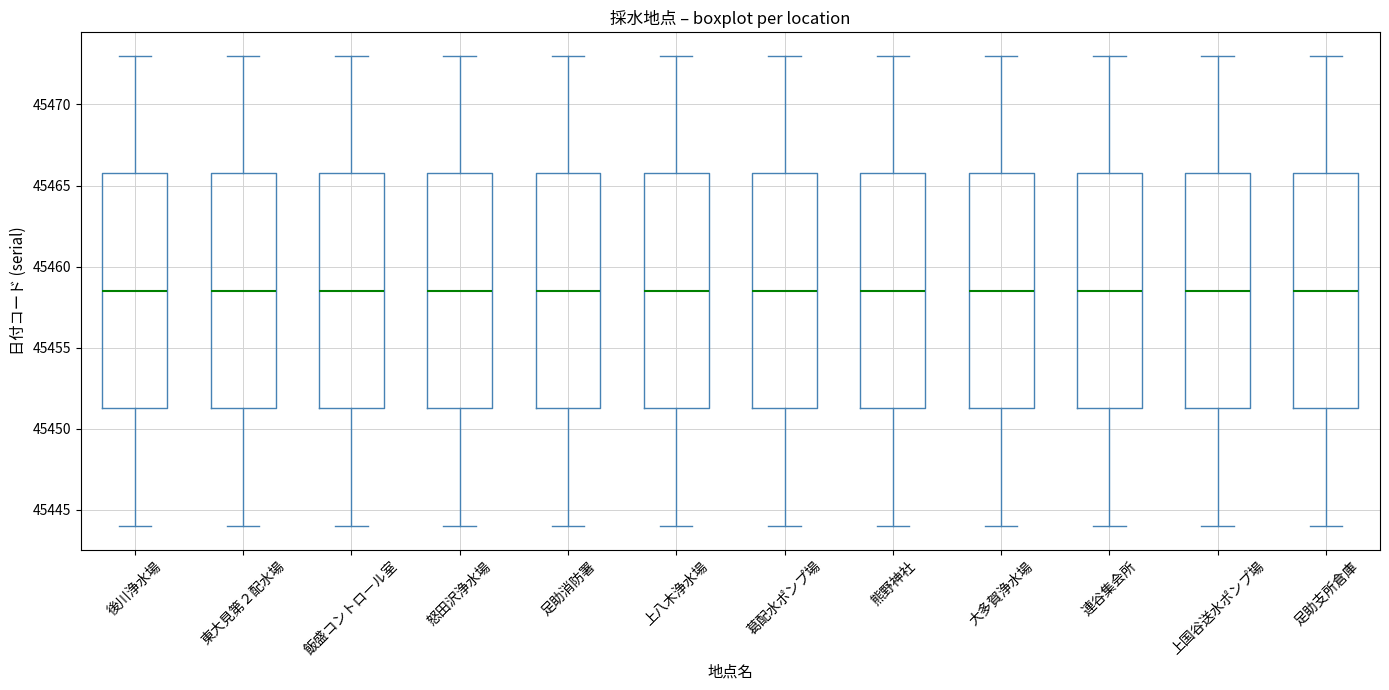

Reading left to right, read every box against the y-axis: the position of its median line, the range the box covers, and the ends of its whiskers. The values are not printed on the chart, so give them approximately, as read against the axis.

後川浄水場: median 45458.5, box 45451.5 to 45466.0, whiskers 45444.0 to 45473.0
東大見第２配水場: median 45458.5, box 45451.5 to 45466.0, whiskers 45444.0 to 45473.0
飯盛コントロール室: median 45458.5, box 45451.5 to 45466.0, whiskers 45444.0 to 45473.0
怒田沢浄水場: median 45458.5, box 45451.5 to 45466.0, whiskers 45444.0 to 45473.0
足助消防署: median 45458.5, box 45451.5 to 45466.0, whiskers 45444.0 to 45473.0
上八木浄水場: median 45458.5, box 45451.5 to 45466.0, whiskers 45444.0 to 45473.0
葛配水ポンプ場: median 45458.5, box 45451.5 to 45466.0, whiskers 45444.0 to 45473.0
熊野神社: median 45458.5, box 45451.5 to 45466.0, whiskers 45444.0 to 45473.0
大多賀浄水場: median 45458.5, box 45451.5 to 45466.0, whiskers 45444.0 to 45473.0
連谷集会所: median 45458.5, box 45451.5 to 45466.0, whiskers 45444.0 to 45473.0
上国谷送水ポンプ場: median 45458.5, box 45451.5 to 45466.0, whiskers 45444.0 to 45473.0
足助支所倉庫: median 45458.5, box 45451.5 to 45466.0, whiskers 45444.0 to 45473.0